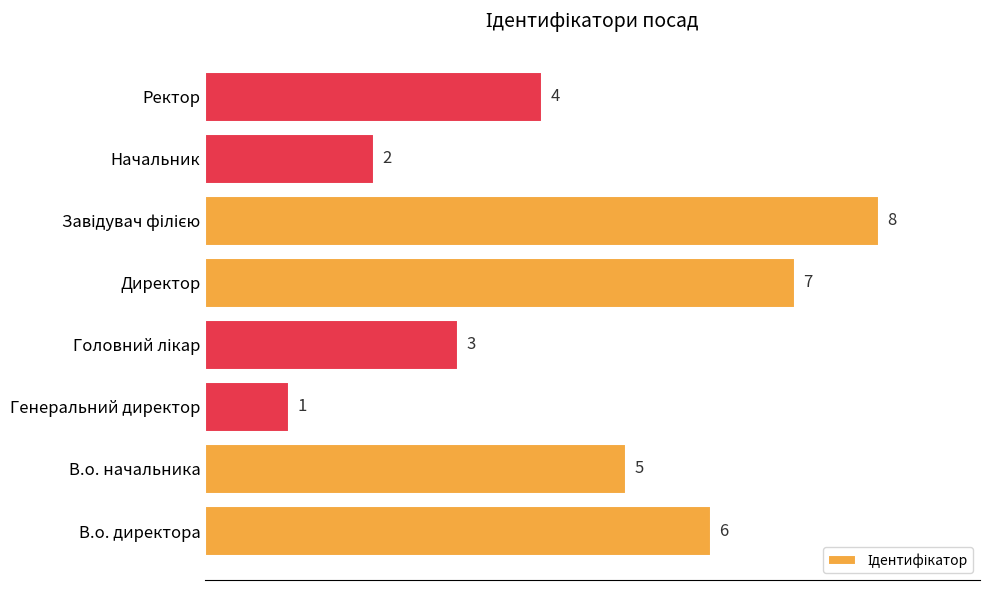

What is the ratio of the value at В.о. начальника to the value at Директор?

0.7